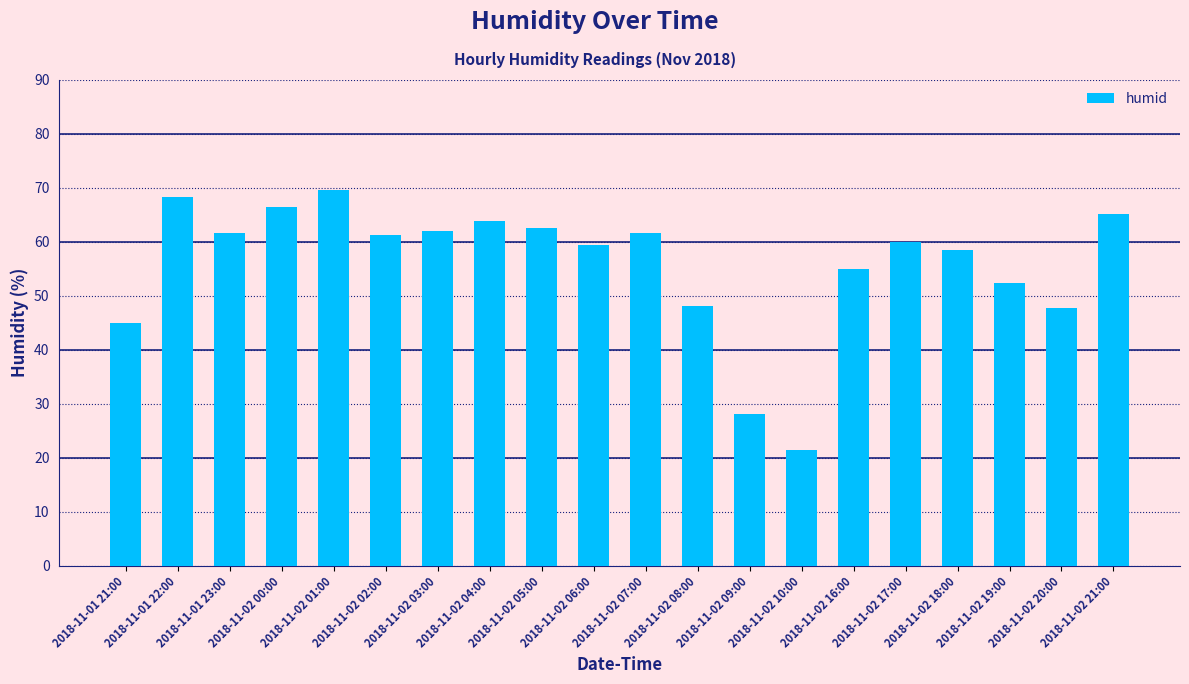

Approximately how many times larger is the value at 2018-11-02 00:00 compared to 2018-11-02 21:00?

1.0